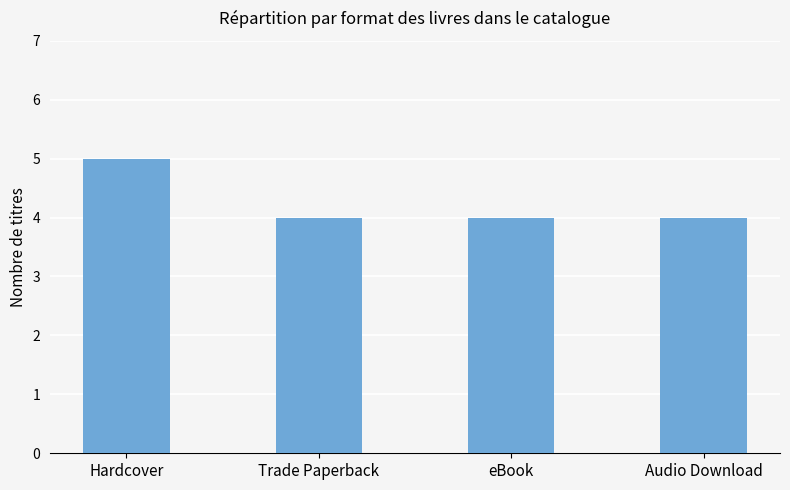

Reading left to right, extract all data points from this chart.

Hardcover=5	Trade Paperback=4	eBook=4	Audio Download=4